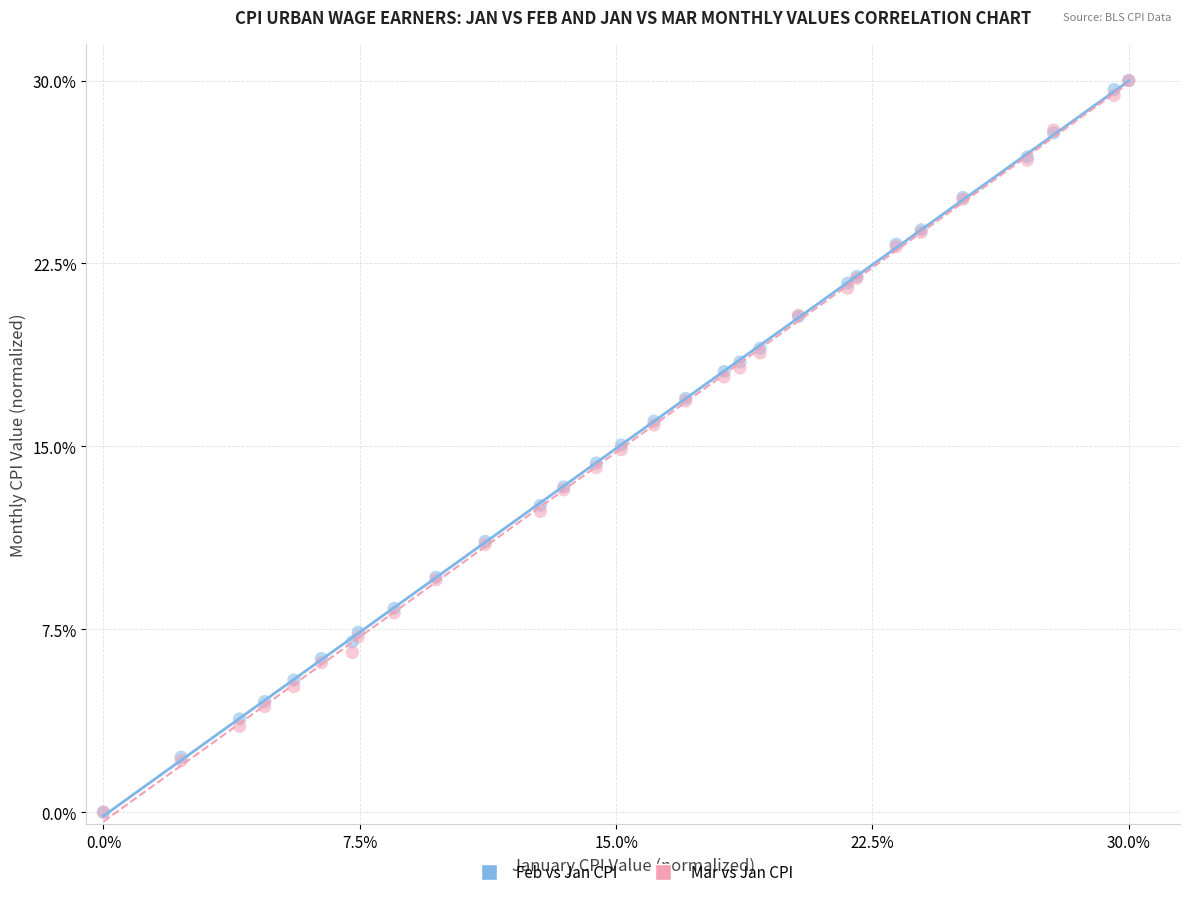

What are all the series names shown in the legend?

Feb vs Jan CPI, Mar vs Jan CPI